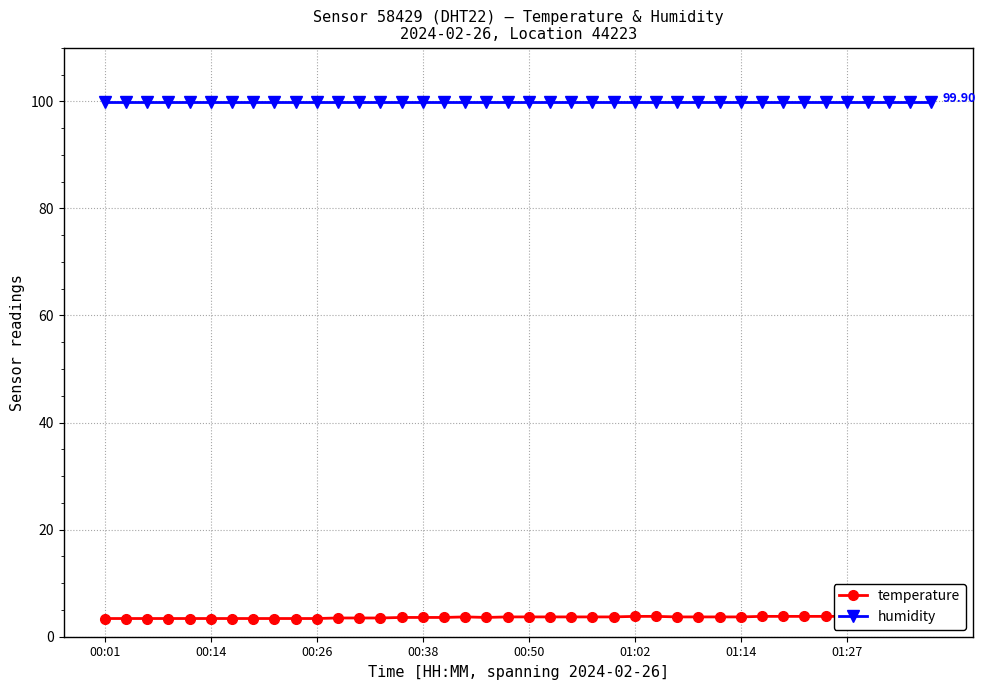

Is it true that temperature equals 5.4 at 00:50?

False